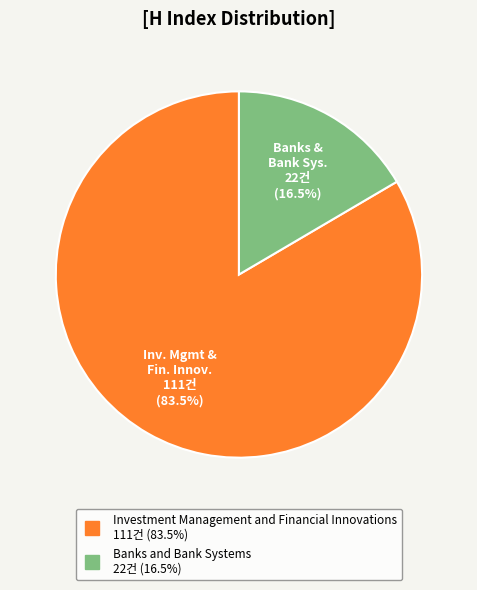

To the nearest percent, what is the average slice percentage?

50%